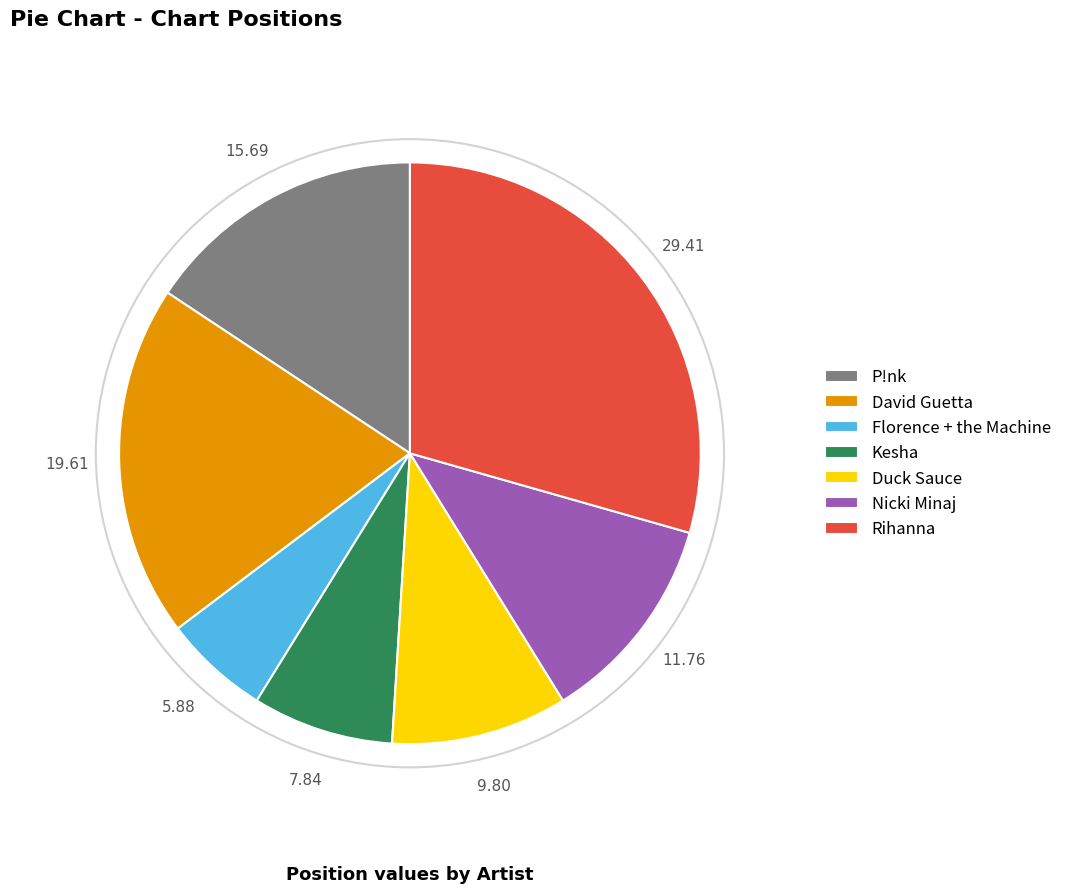

Rank the categories by value from lowest to highest.

Florence + the Machine, Kesha, Duck Sauce, Nicki Minaj, P!nk, David Guetta, Rihanna